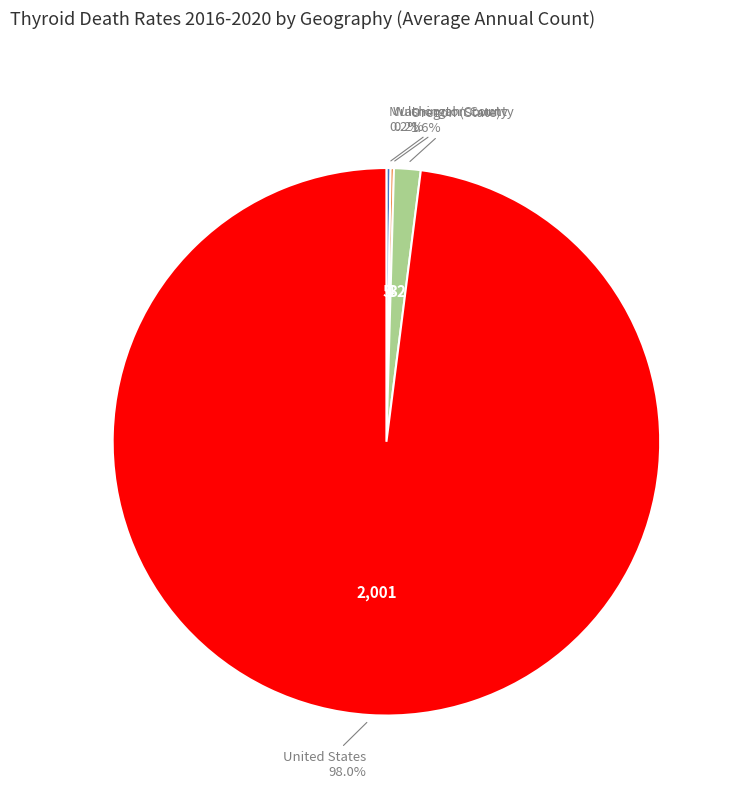

Which category has the biggest portion of the pie?

United States